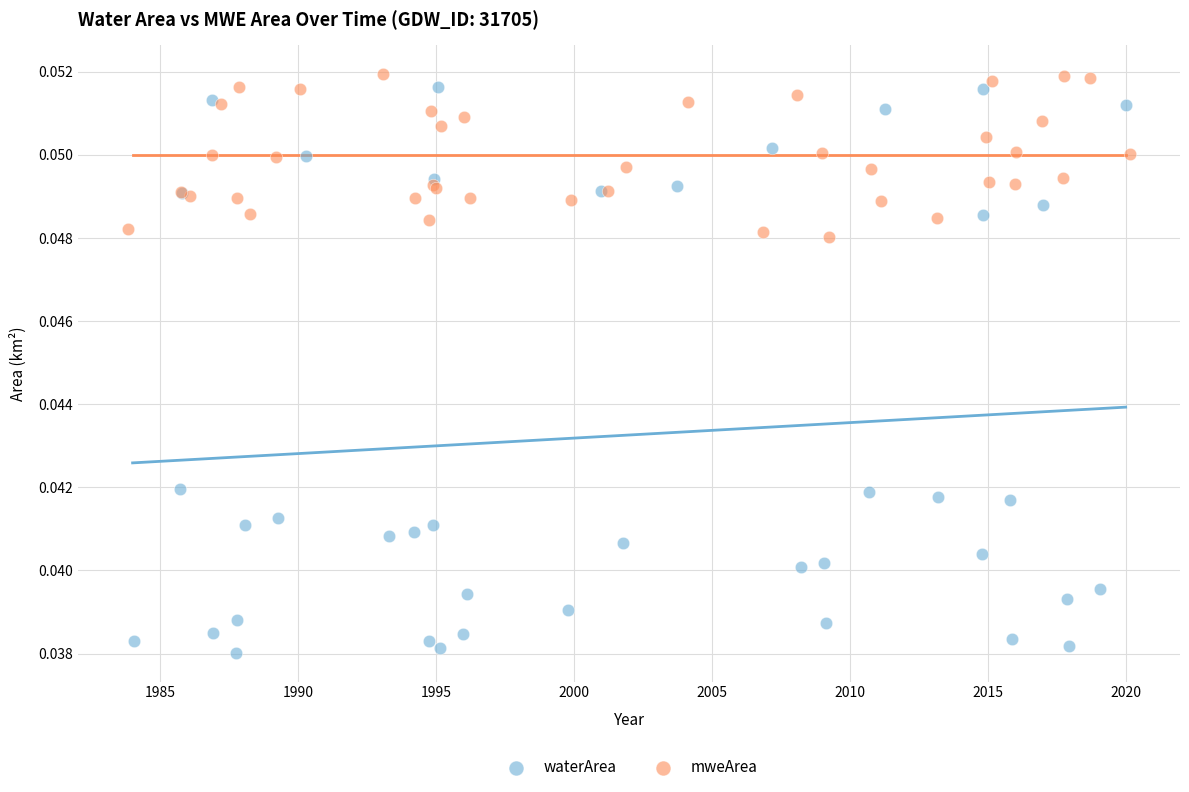

Which series reaches the maximum Y coordinate?

mweArea